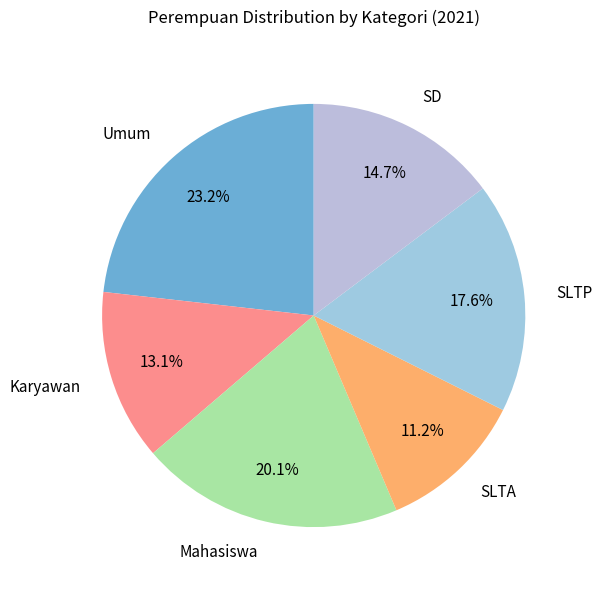

How many segments does this pie chart have?

6